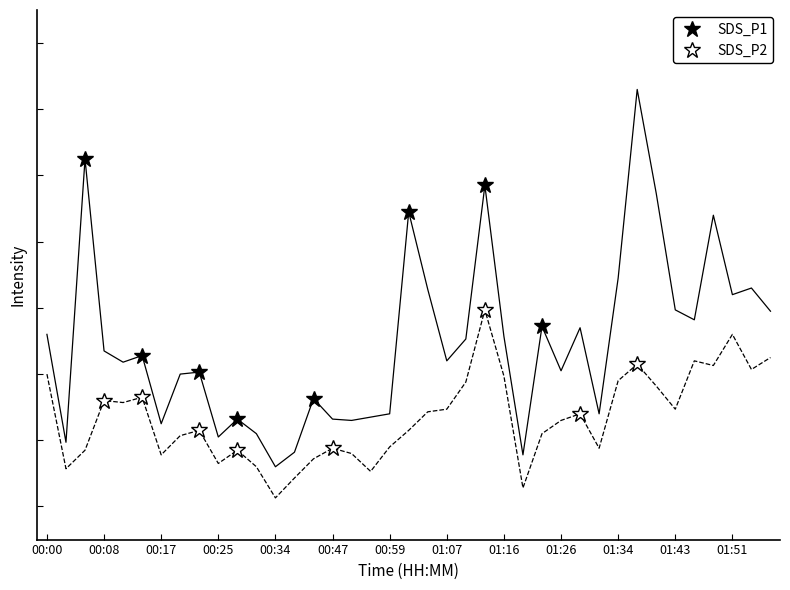

Reading left to right, what are all the values shown in this chart?

SDS_P1: 6.6	5.0	9.2	6.3	6.2	6.3	5.2	6.0	6.0	5.0	5.3	5.1	4.6	4.8	5.6	5.3	5.3	5.3	5.4	8.4	7.3	6.2	6.5	8.8	6.6	4.8	6.7	6.0	6.7	5.4	7.5	10.3	8.7	7.0	6.8	8.4	7.2	7.3	7.0
SDS_P2: 6.0	4.6	4.8	5.6	5.6	5.7	4.8	5.1	5.2	4.7	4.8	4.6	4.1	4.4	4.7	4.9	4.8	4.5	4.9	5.2	5.4	5.5	5.9	7.0	6.0	4.3	5.1	5.3	5.4	4.9	5.9	6.2	5.8	5.5	6.2	6.1	6.6	6.1	6.2